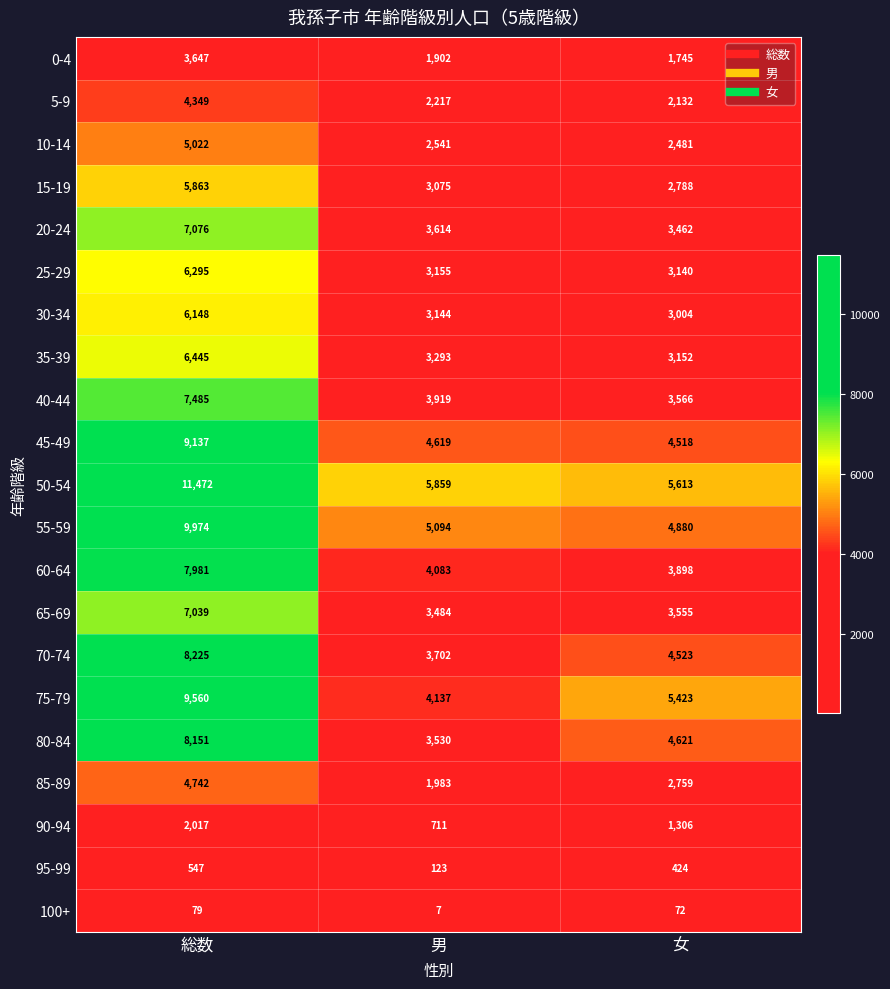

What is the sum of the 40-44 values at 総数 and 男?

11404